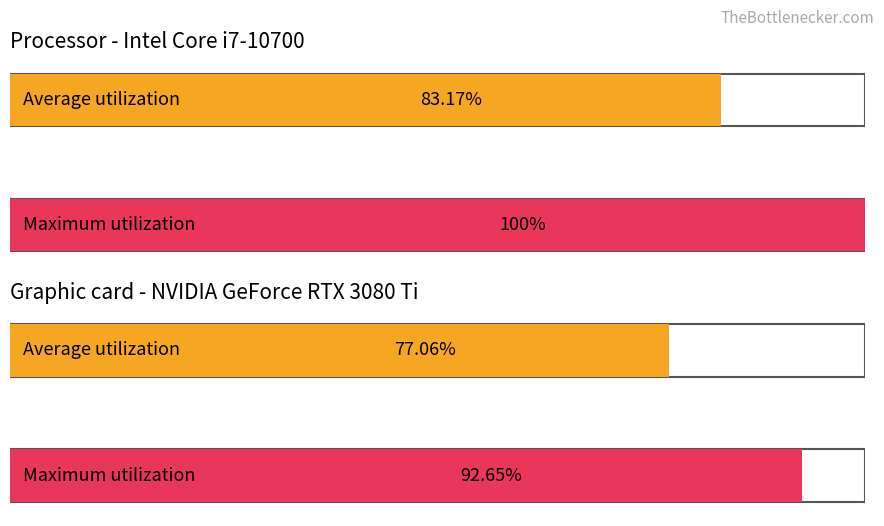

Reading left to right, transcribe all the data shown in this chart.

83.2	100.0	77.1	92.7